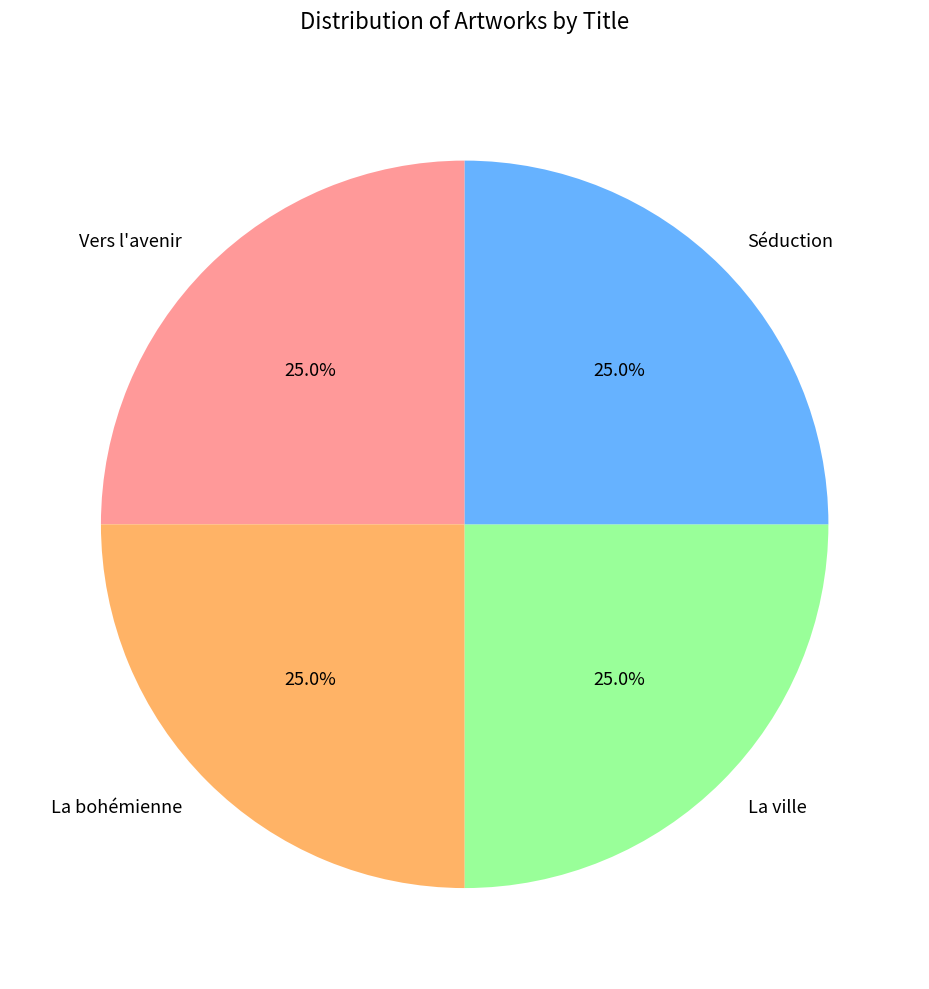

What is the ratio of the value at Vers l'avenir to the value at Séduction?

1.0